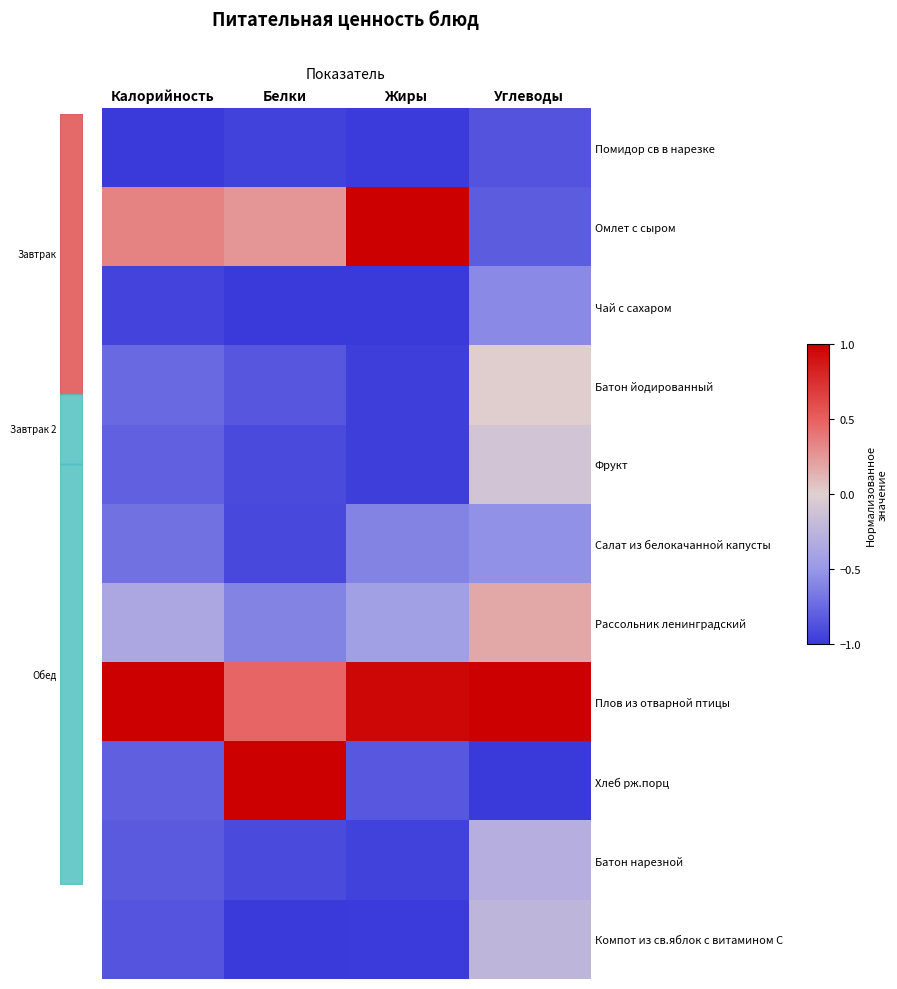

Reading left to right, extract all data points from this chart.

Помидор св в нарезке: Калорийность=-1.0	Белки=-1.0	Жиры=-1.0	Углеводы=-0.9
Омлет с сыром: Калорийность=0.3	Белки=0.3	Жиры=1.0	Углеводы=-0.8
Чай с сахаром: Калорийность=-0.9	Белки=-1.0	Жиры=-1.0	Углеводы=-0.6
Батон йодированный: Калорийность=-0.7	Белки=-0.8	Жиры=-1.0	Углеводы=0.0
Фрукт: Калорийность=-0.8	Белки=-0.9	Жиры=-1.0	Углеводы=-0.1
Салат из белокачанной капусты: Калорийность=-0.7	Белки=-0.9	Жиры=-0.6	Углеводы=-0.5
Рассольник ленинградский: Калорийность=-0.4	Белки=-0.6	Жиры=-0.4	Углеводы=0.2
Плов из отварной птицы: Калорийность=1.0	Белки=0.5	Жиры=1.0	Углеводы=1.0
Хлеб рж.порц: Калорийность=-0.8	Белки=1.0	Жиры=-0.8	Углеводы=-1.0
Батон нарезной: Калорийность=-0.8	Белки=-0.9	Жиры=-1.0	Углеводы=-0.3
Компот из св.яблок с витамином С: Калорийность=-0.9	Белки=-1.0	Жиры=-1.0	Углеводы=-0.2